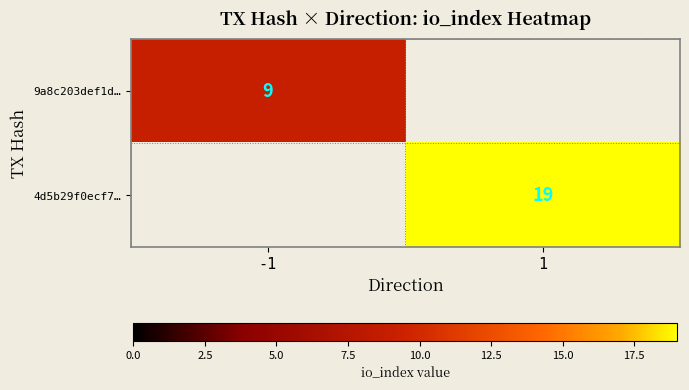

The 4d5b29f0ecf7… series shows 19 at 1. True or false?

True